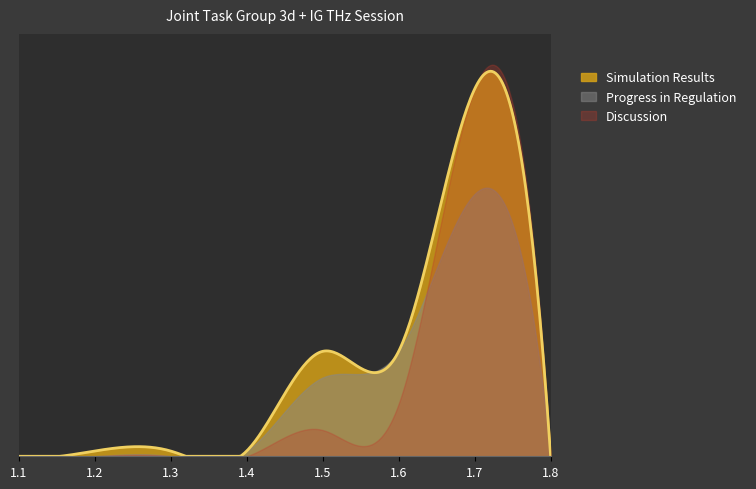

Where does the Simulation Results series first go above 1?

1.5